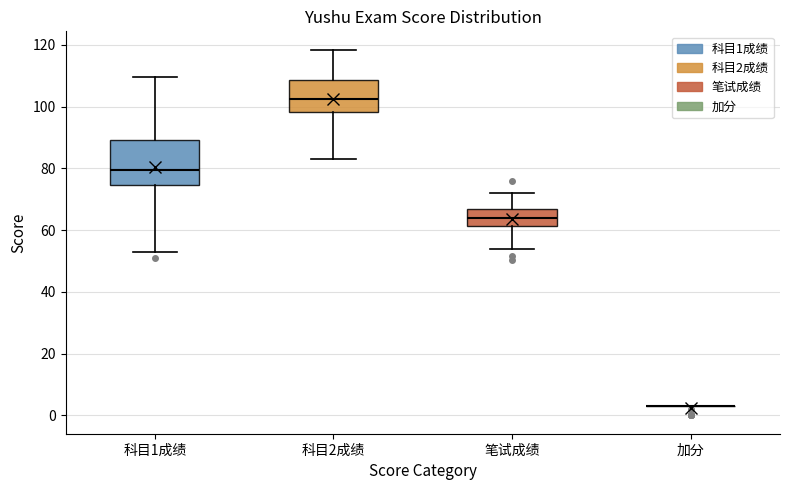

Reading left to right, transcribe this box plot: for each box, give where its median line is, the range the box spans, and where its two whiskers end, as read against the y-axis. The values are not printed on the chart, so give them approximately, as read against the axis.

科目1成绩: median 80, box 74 to 90, whiskers 54 to 110
科目2成绩: median 102, box 98 to 108, whiskers 84 to 118
笔试成绩: median 64, box 62 to 66, whiskers 54 to 72
加分: box collapsed to a line at 4, whiskers 4 to 4